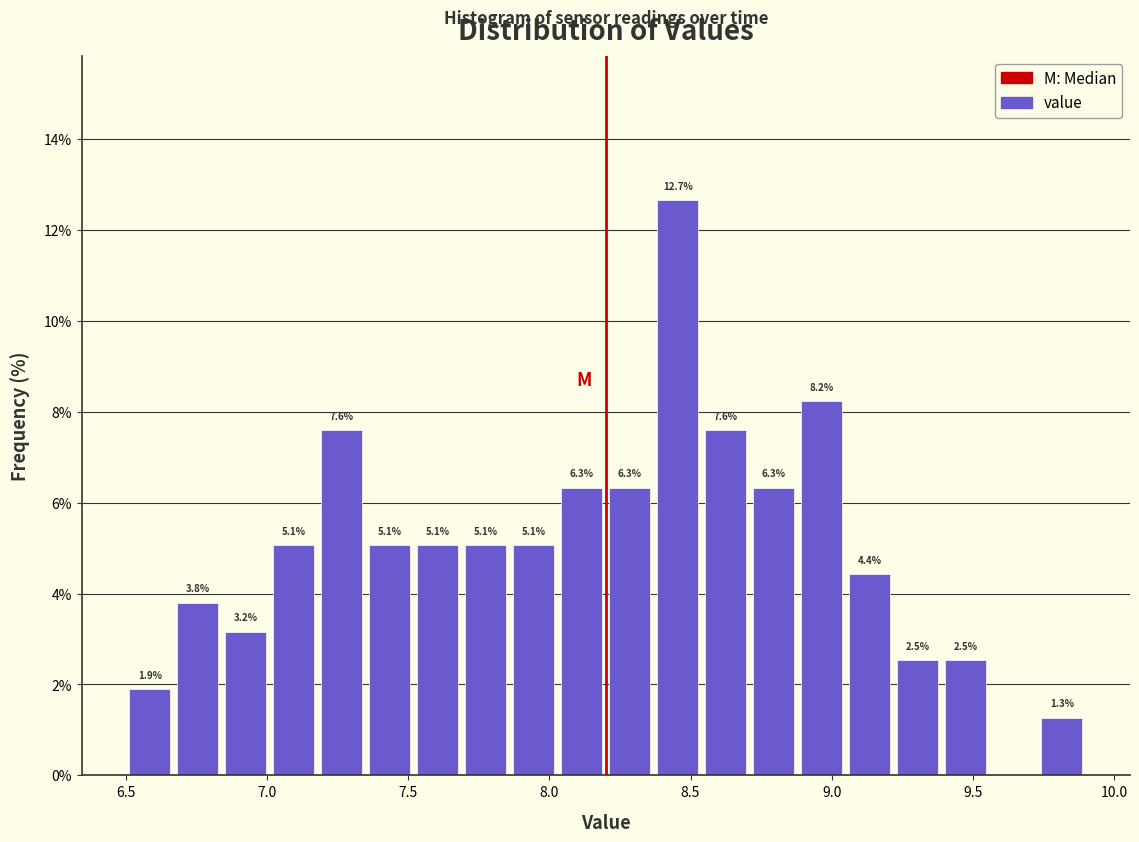

Around what value on the x-axis is the tallest bar? Give the approximate position of its centre, as read against the axis.

8.45